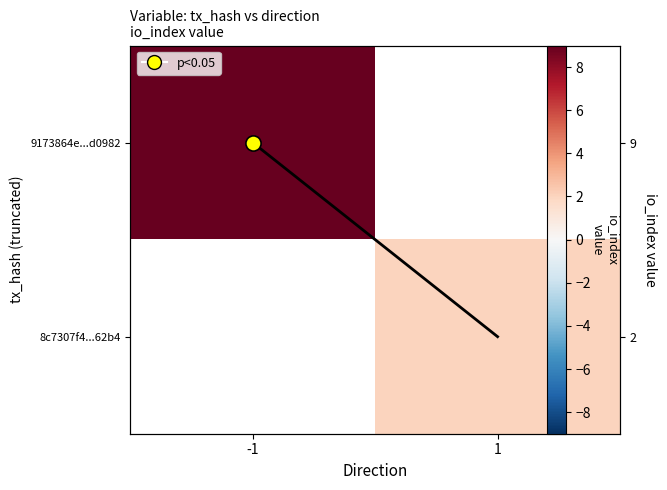

Count the number of data series in this chart.

2